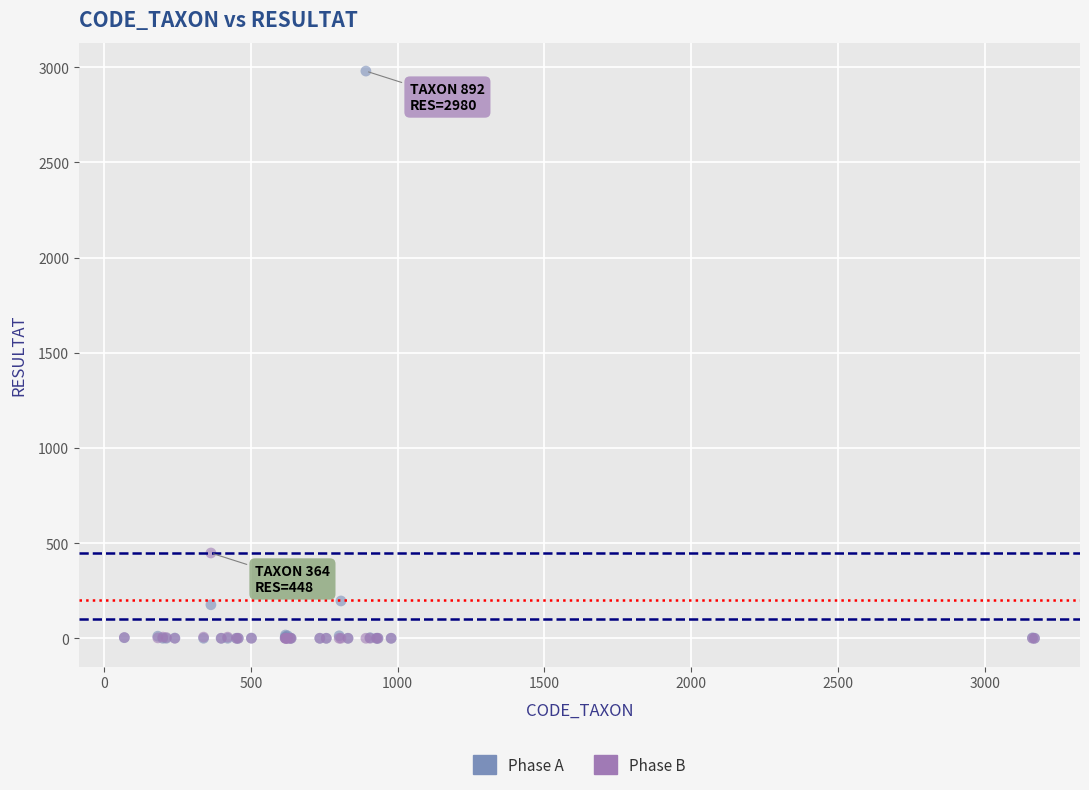

Across all series, what Y value is closest to 1490?

448